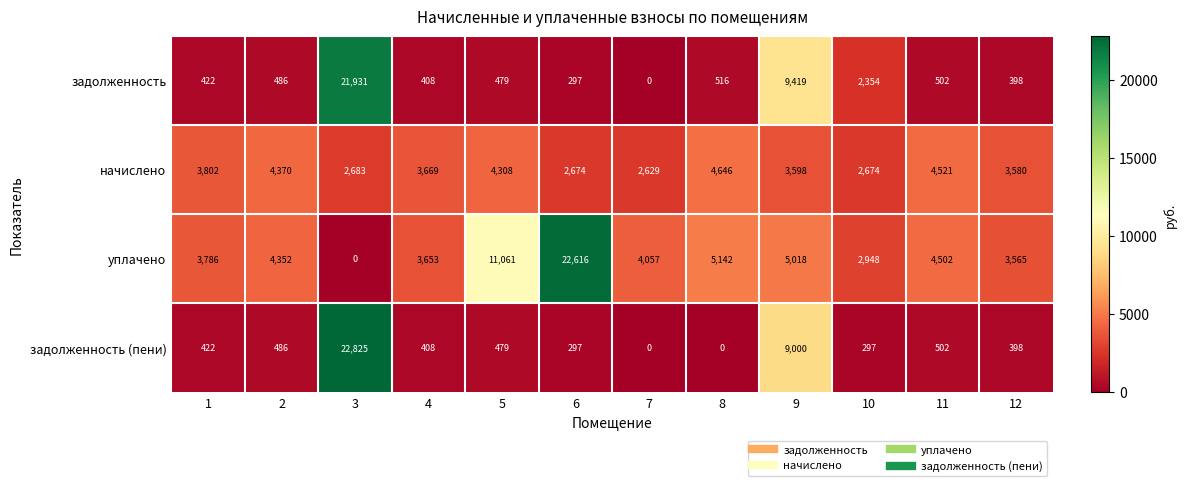

The value of начислено at 2 is 4370. True or false?

True